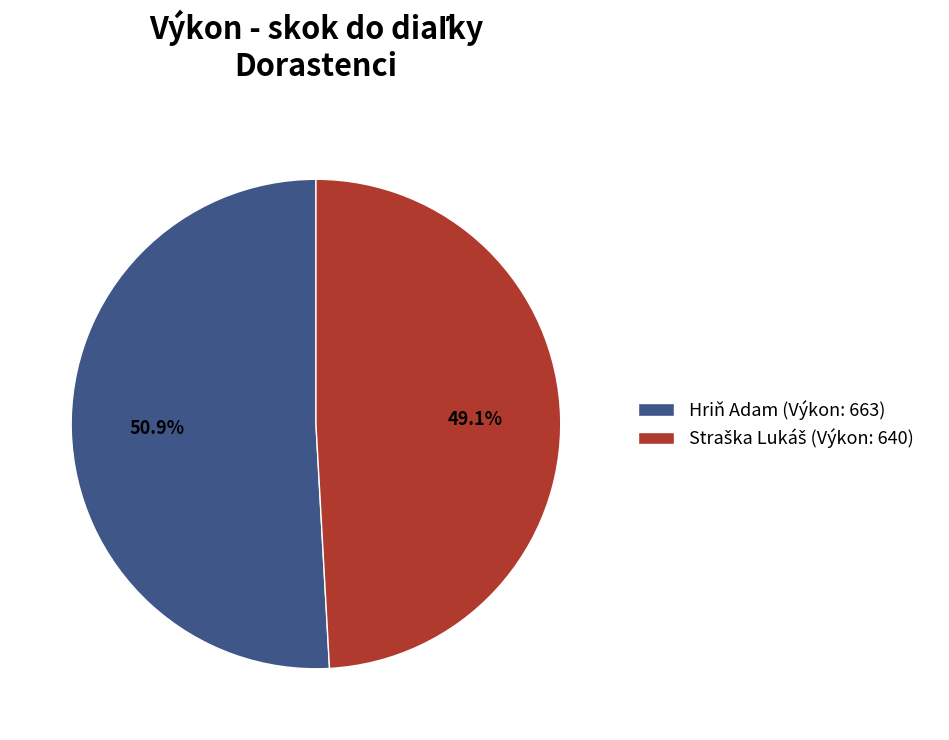

Is Hriň Adam (Výkon: 663) the majority of the pie?

Yes